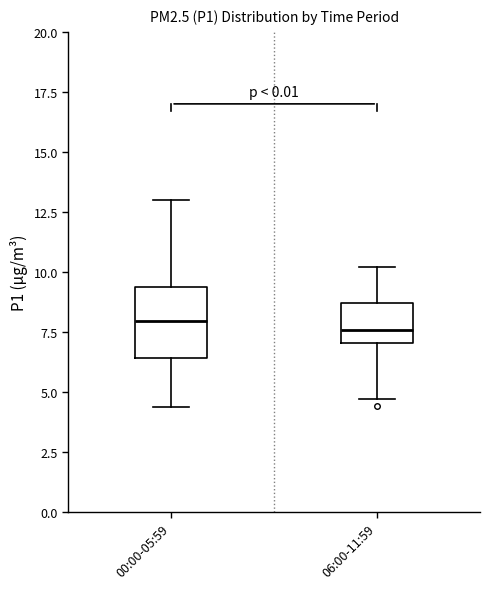

Reading left to right, read every box against the y-axis: the position of its median line, the range the box covers, and the ends of its whiskers. The values are not printed on the chart, so give them approximately, as read against the axis.

00:00-05:59: median 8.0, box 6.5 to 9.5, whiskers 4.5 to 13.0
06:00-11:59: median 7.5, box 7.0 to 8.5, whiskers 4.5 to 10.0